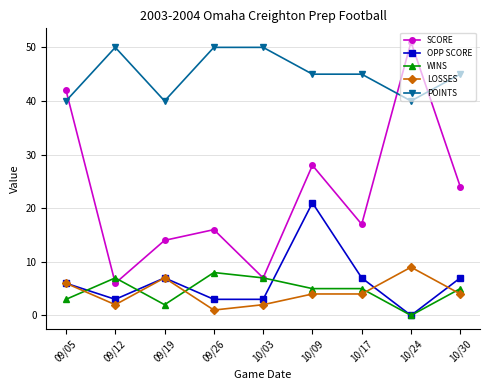

True or false: OPP SCORE has a value of 3 at 09/12.

True